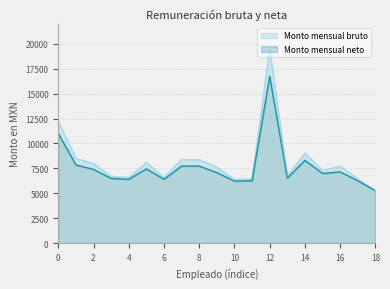

True or false: Monto mensual neto has more than 2 interior local peaks.

True